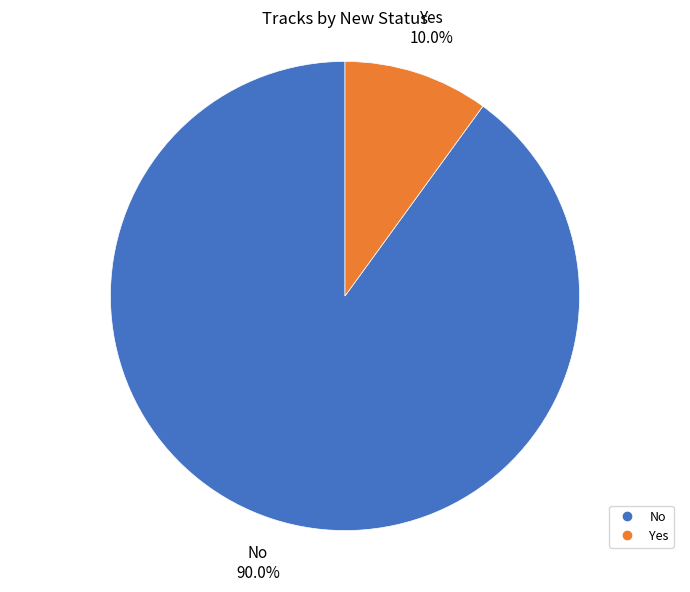

Is it true that No is 80% of the pie?

False